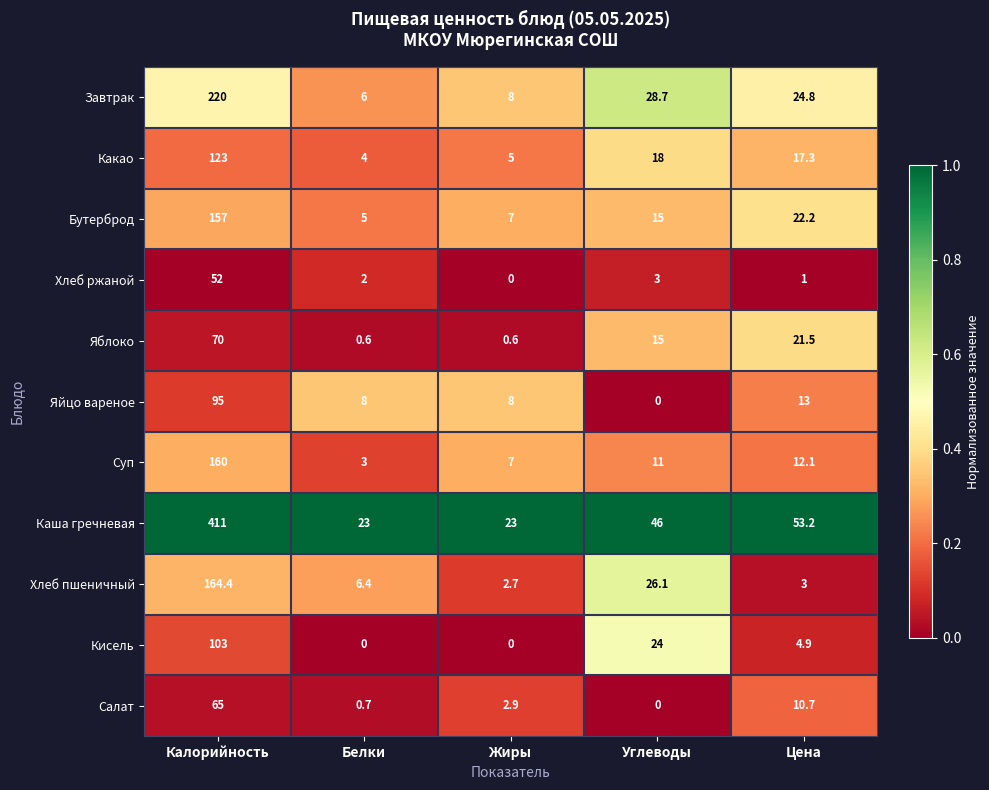

At which label is Каша гречневая closest to 217?

Цена